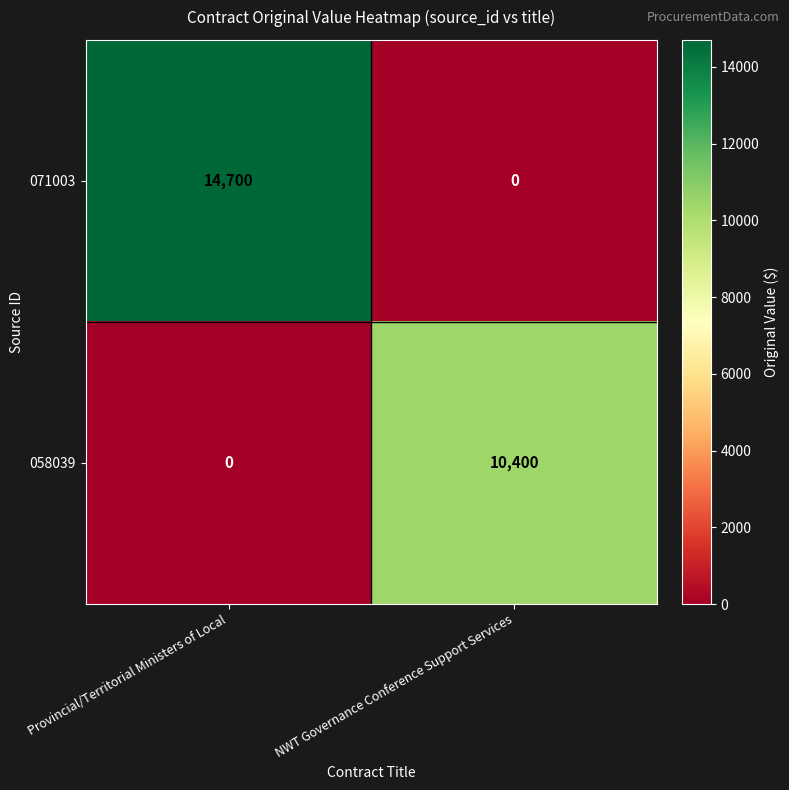

True or false: 071003 has a value of 8029 at NWT Governance Conference Support Services.

False